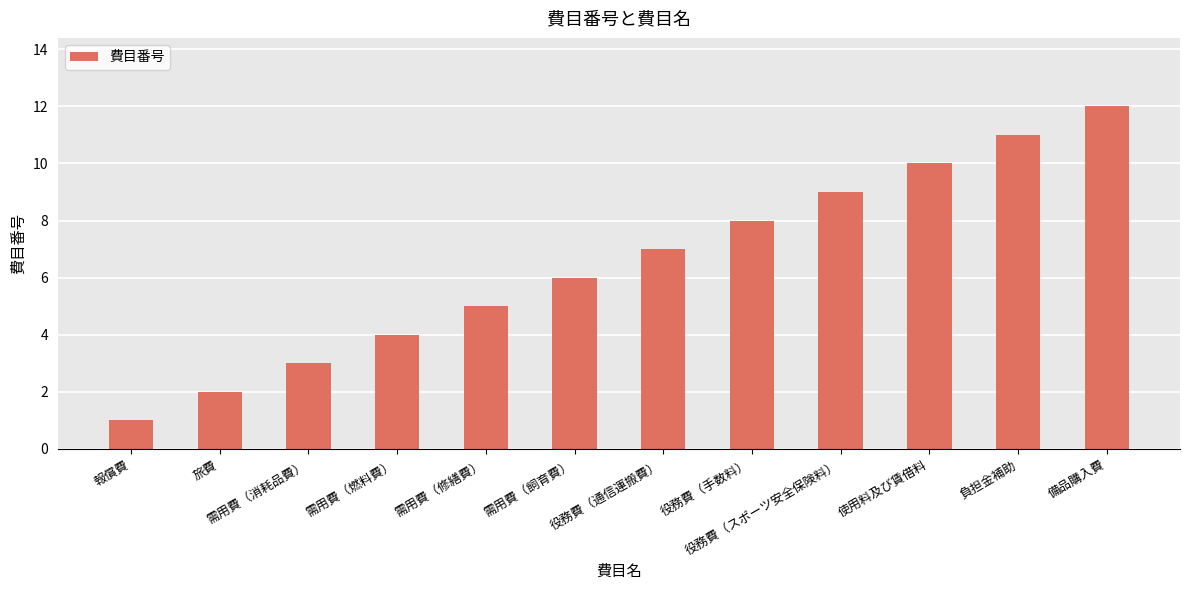

Rank the categories by value from highest to lowest.

備品購入費, 負担金補助, 使用料及び賃借料, 役務費（スポーツ安全保険料）, 役務費（手数料）, 役務費（通信運搬費）, 需用費（飼育費）, 需用費（修繕費）, 需用費（燃料費）, 需用費（消耗品費）, 旅費, 報償費